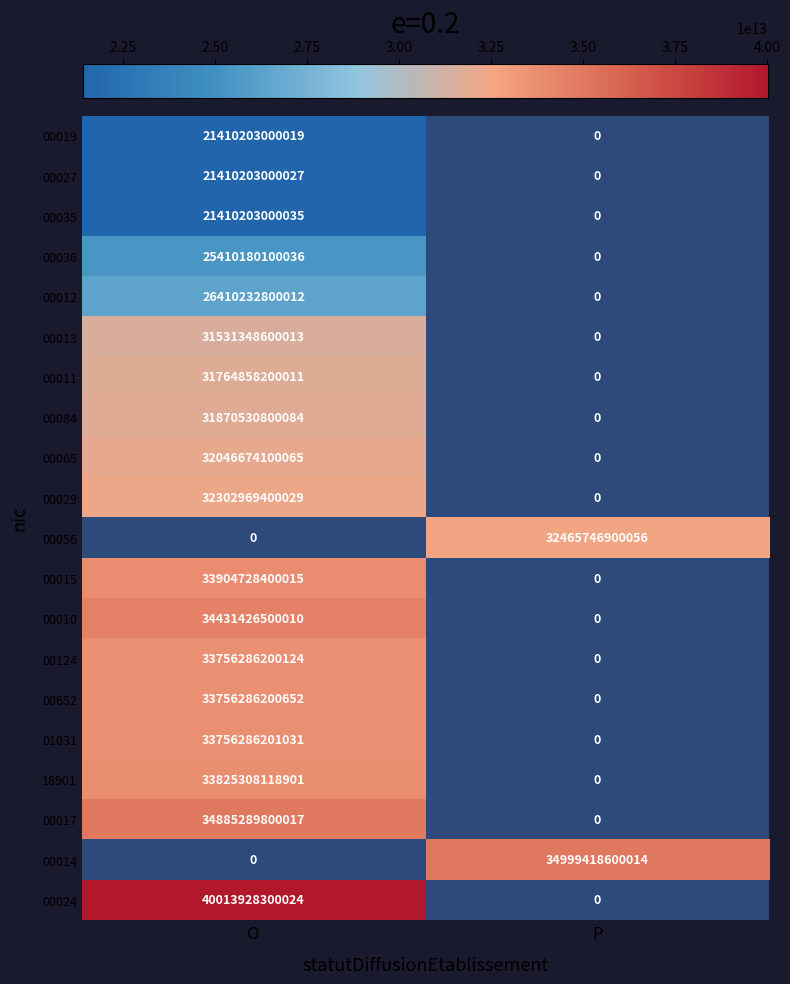

The 00015 series shows 33904728400015 at O. True or false?

True